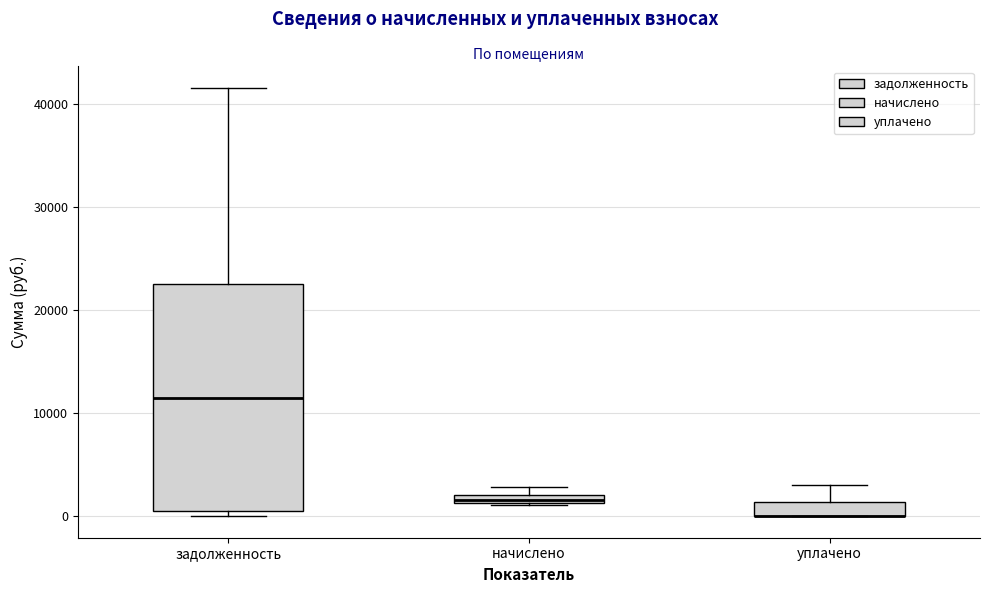

Where is the lower edge of the box for начислено on the y-axis? The values are not printed on the chart, so give them approximately, as read against the axis.

1000